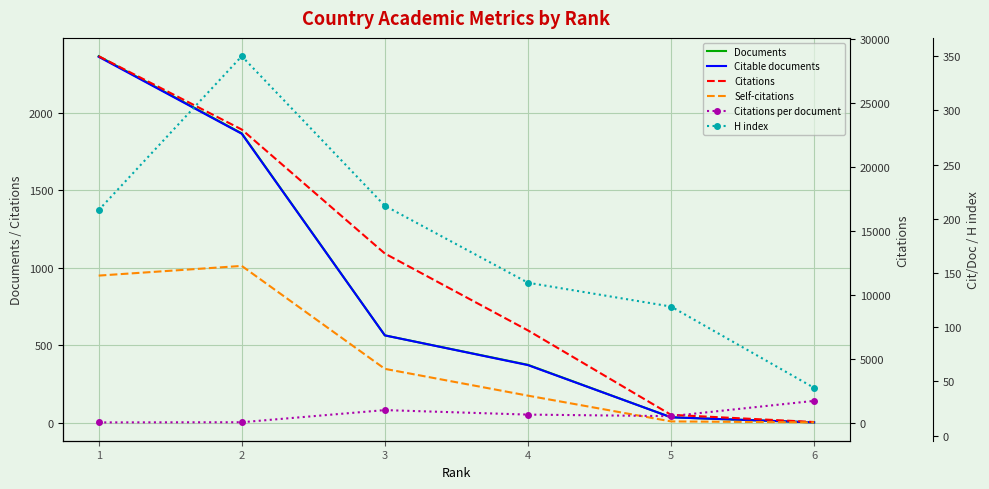

At which label is Citations closest to 14370?

3